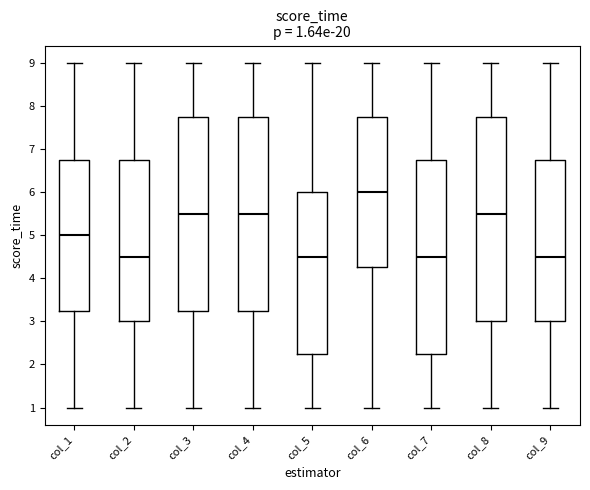

Which box has the highest median line?

col_6